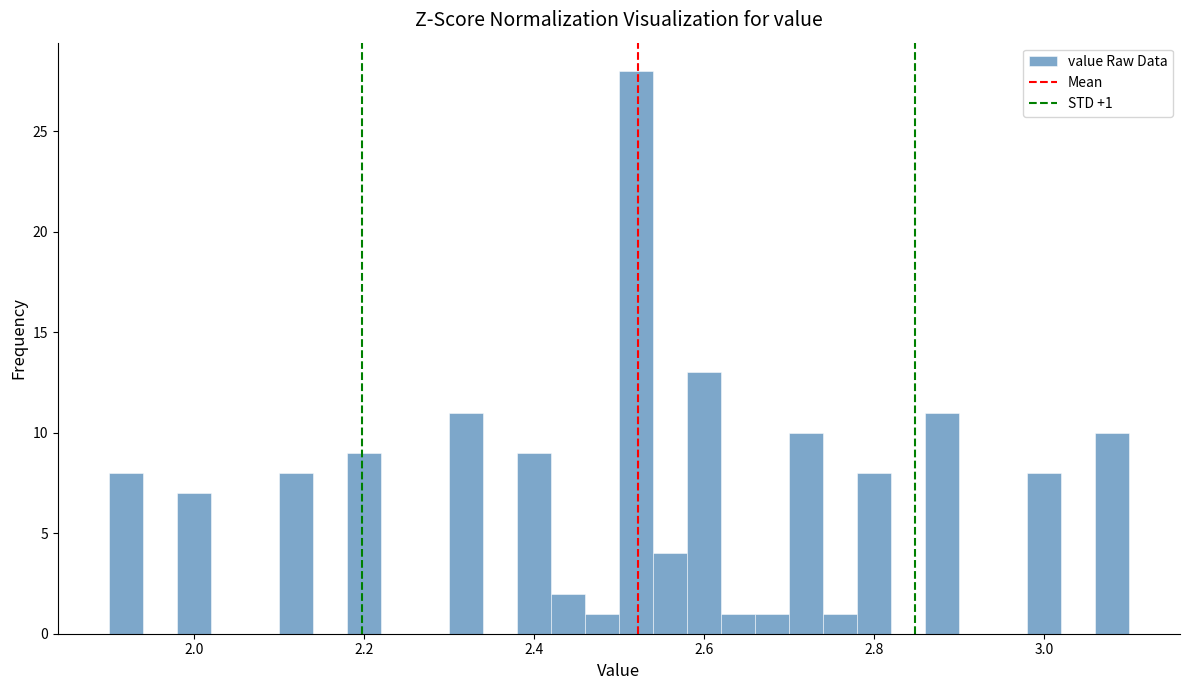

Around what value on the x-axis is the tallest bar? Give the approximate position of its centre, as read against the axis.

2.52